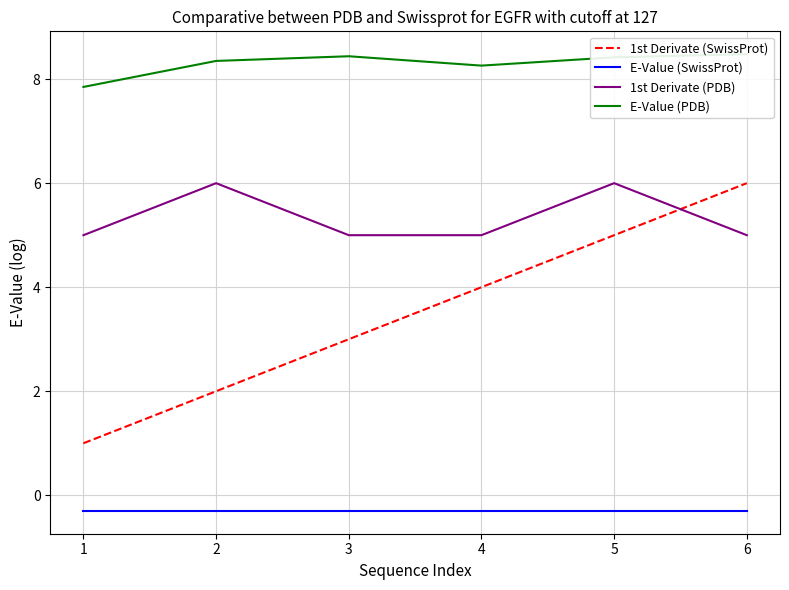

How many series are shown in this chart?

4